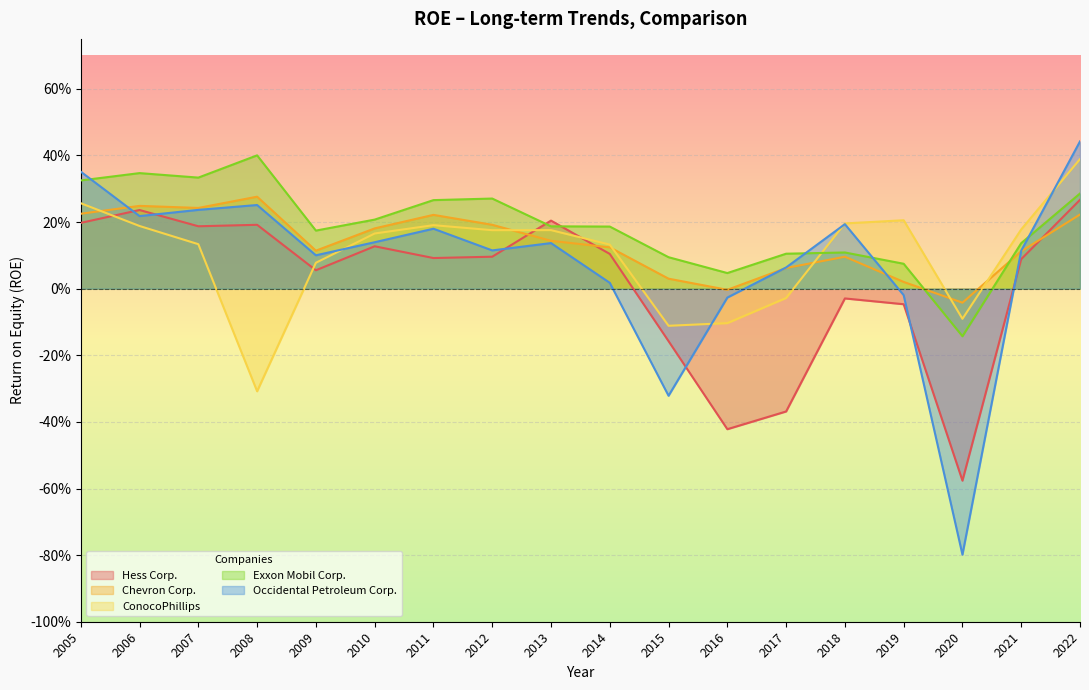

What is the value of the Chevron Corp. point at the 10th from the left?

0.1